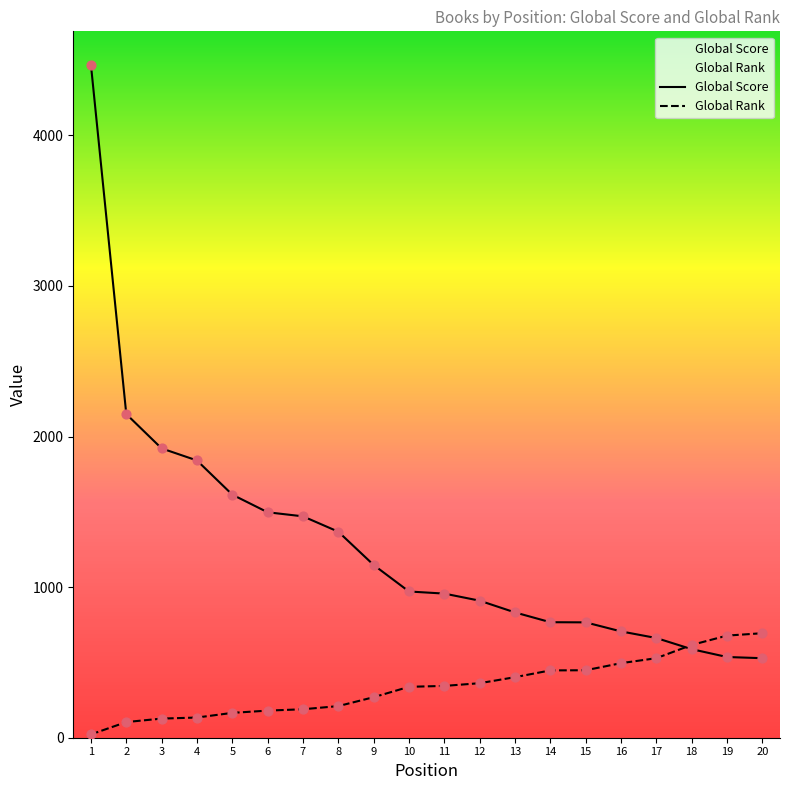

Which series reaches the maximum Y coordinate?

Global Score